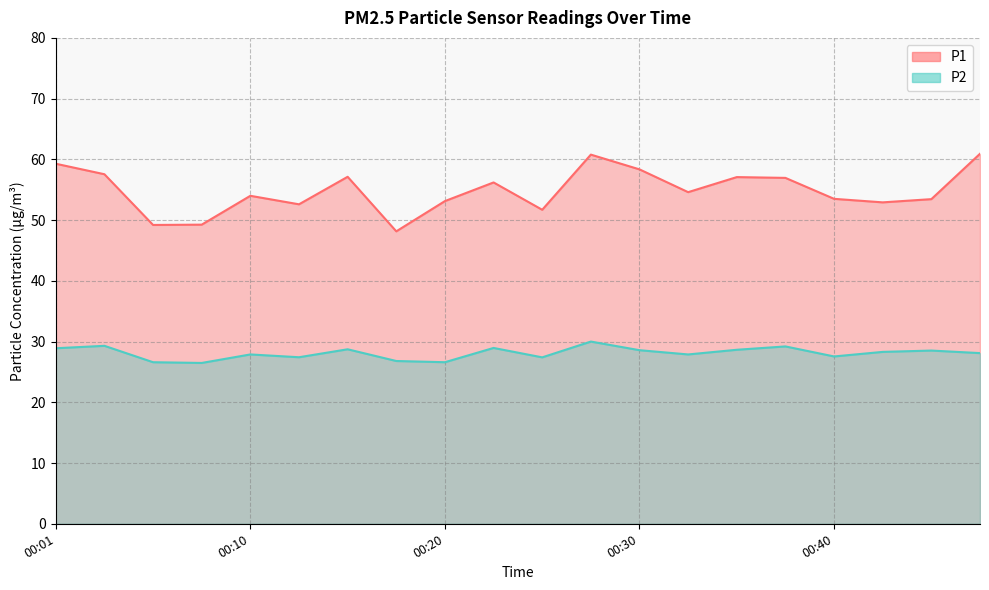

What is the greatest value displayed?

60.9